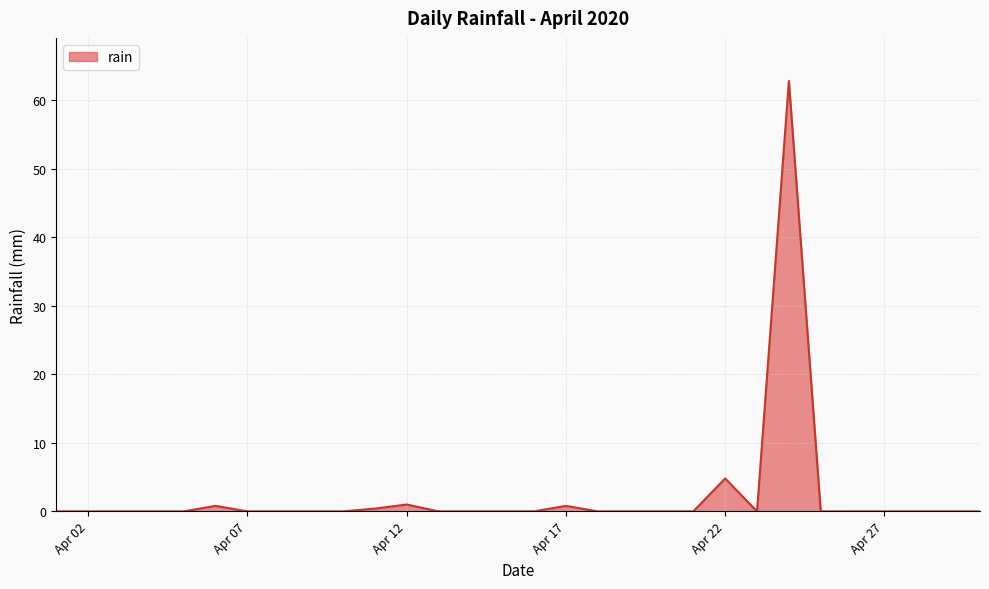

Does the chart display data point markers on the line(s)?

No